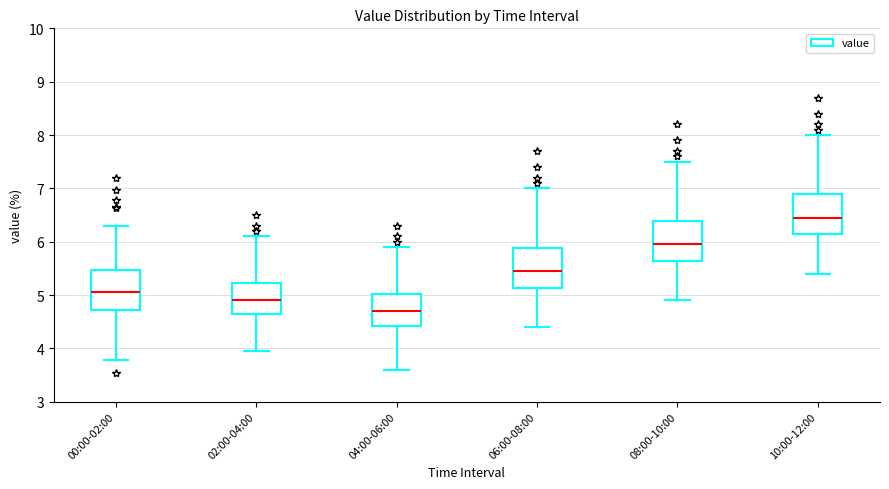

Reading left to right, read every box against the y-axis: the position of its median line, the range the box covers, and the ends of its whiskers. The values are not printed on the chart, so give them approximately, as read against the axis.

00:00-02:00: median 5.1, box 4.7 to 5.5, whiskers 3.8 to 6.3
02:00-04:00: median 4.9, box 4.6 to 5.2, whiskers 4.0 to 6.1
04:00-06:00: median 4.7, box 4.4 to 5.0, whiskers 3.6 to 5.9
06:00-08:00: median 5.5, box 5.1 to 5.9, whiskers 4.4 to 7.0
08:00-10:00: median 6.0, box 5.6 to 6.4, whiskers 4.9 to 7.5
10:00-12:00: median 6.5, box 6.1 to 6.9, whiskers 5.4 to 8.0